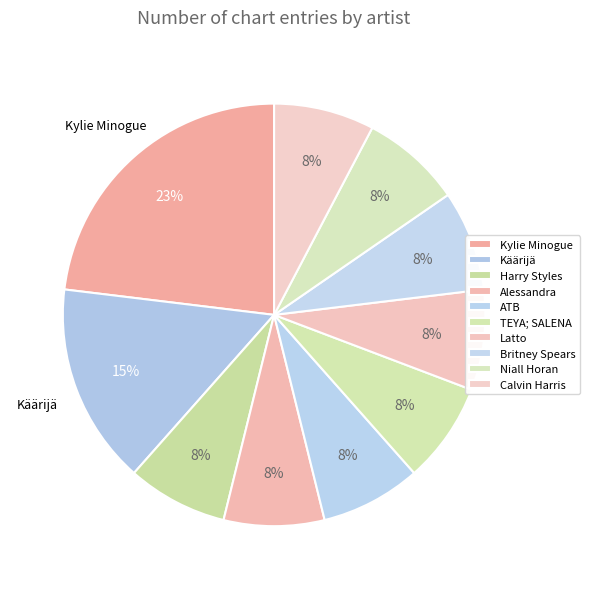

How many slices are in this pie chart?

10